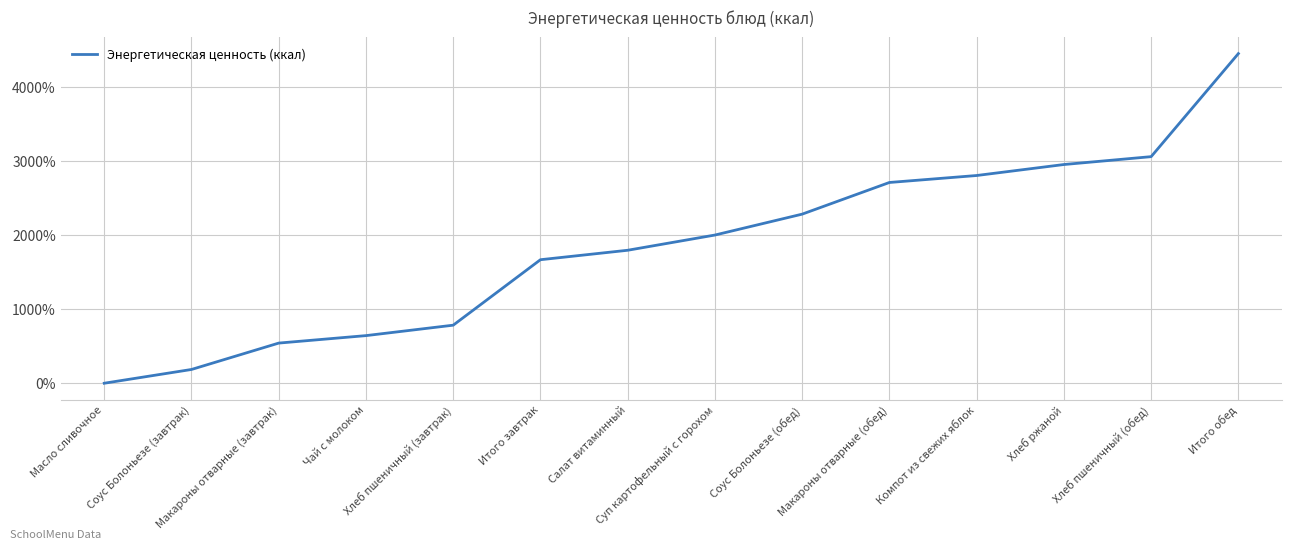

What is the maximum value shown in the chart?

4445.1